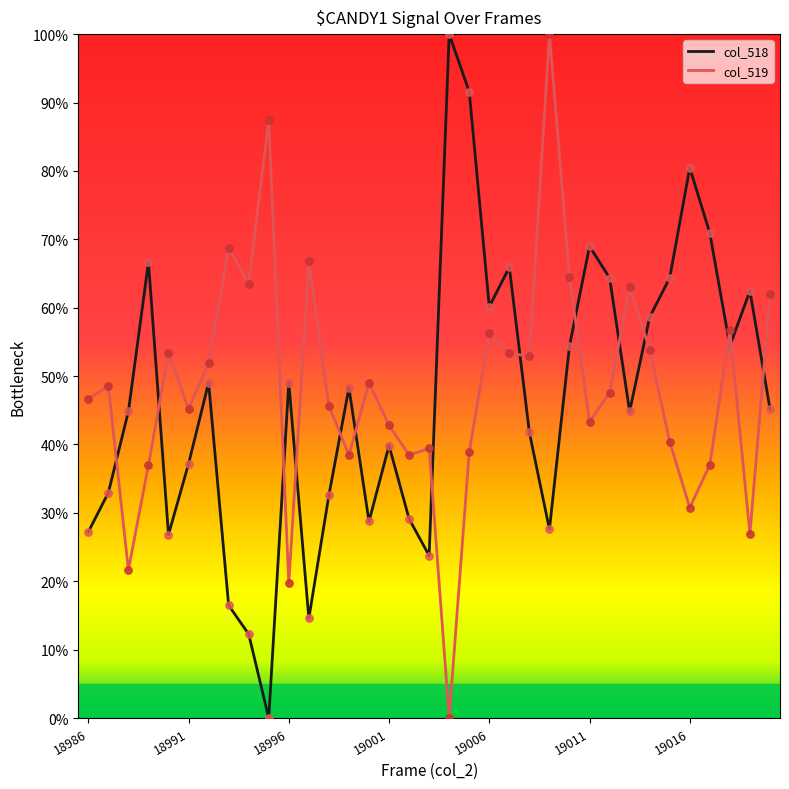

True or false: col_518 and col_519 cross at least once.

True